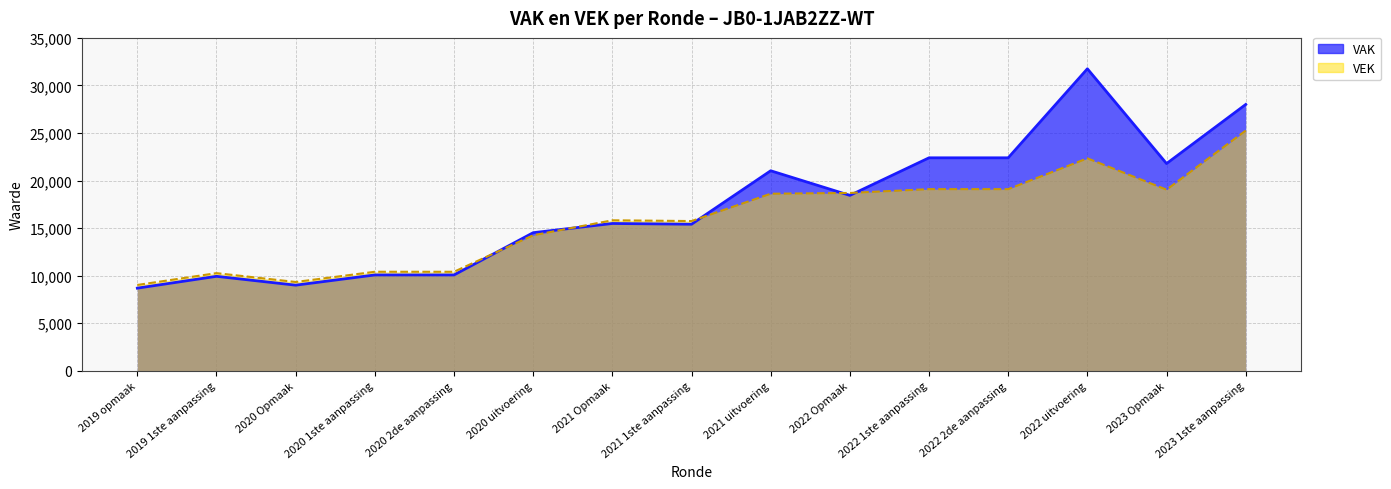

What is the smallest value displayed?

8688